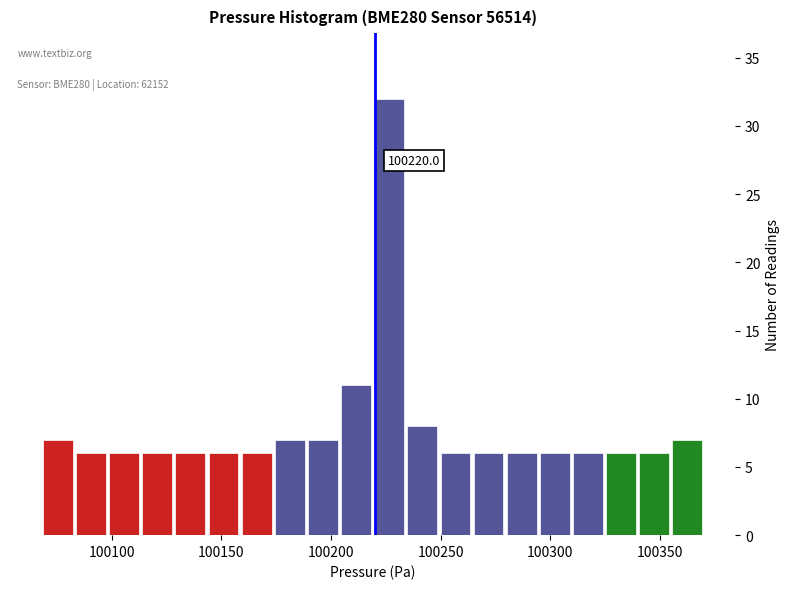

Around what value on the x-axis is the tallest bar? Give the approximate position of its centre, as read against the axis.

100225